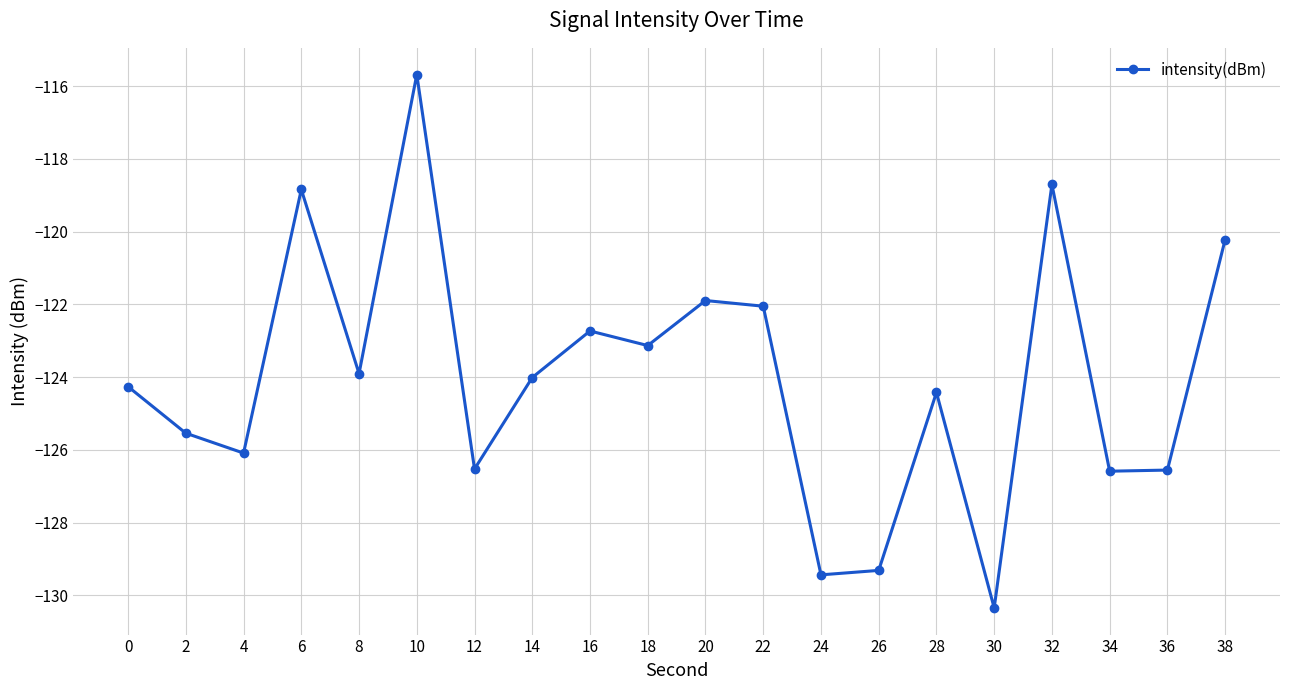

What is the maximum value shown in the chart?

-115.7